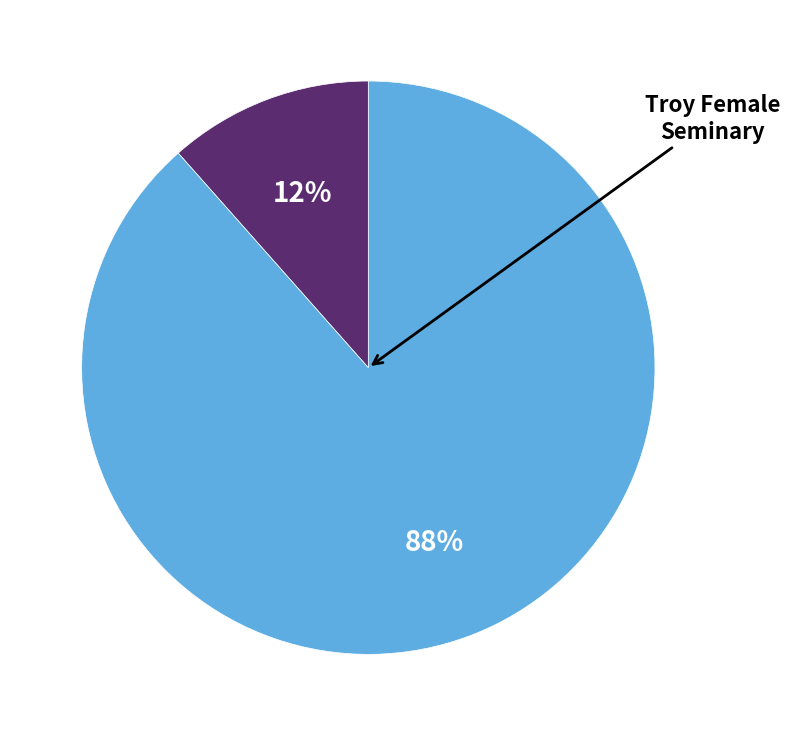

To the nearest percent, what is the average slice percentage?

50%